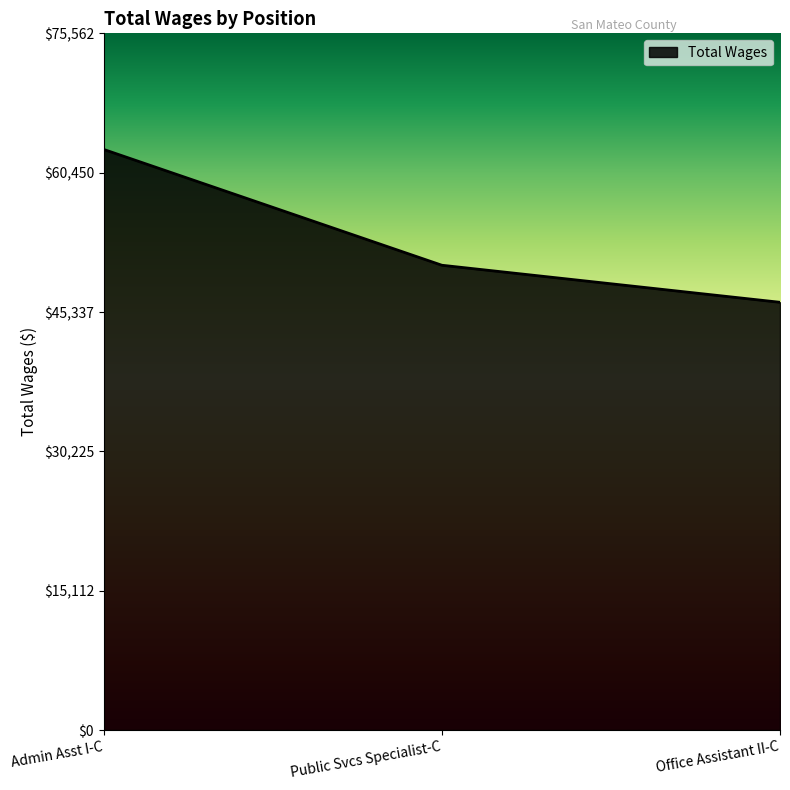

What is the greatest value displayed?

62969